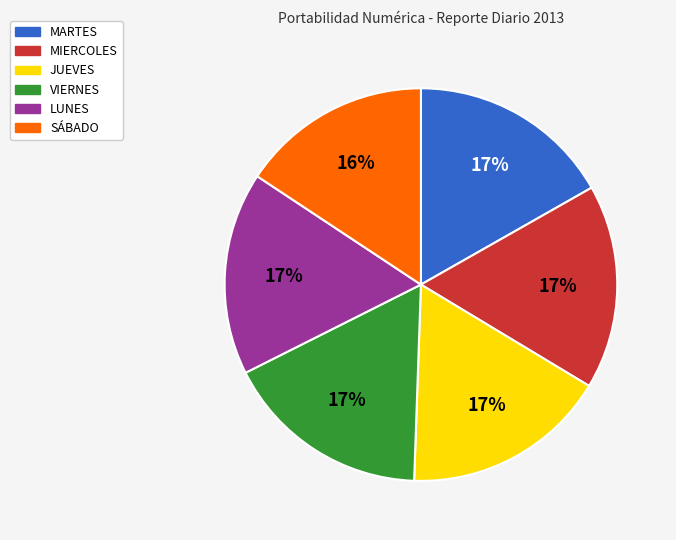

The MIERCOLES slice represents 30% of the pie. True or false?

False